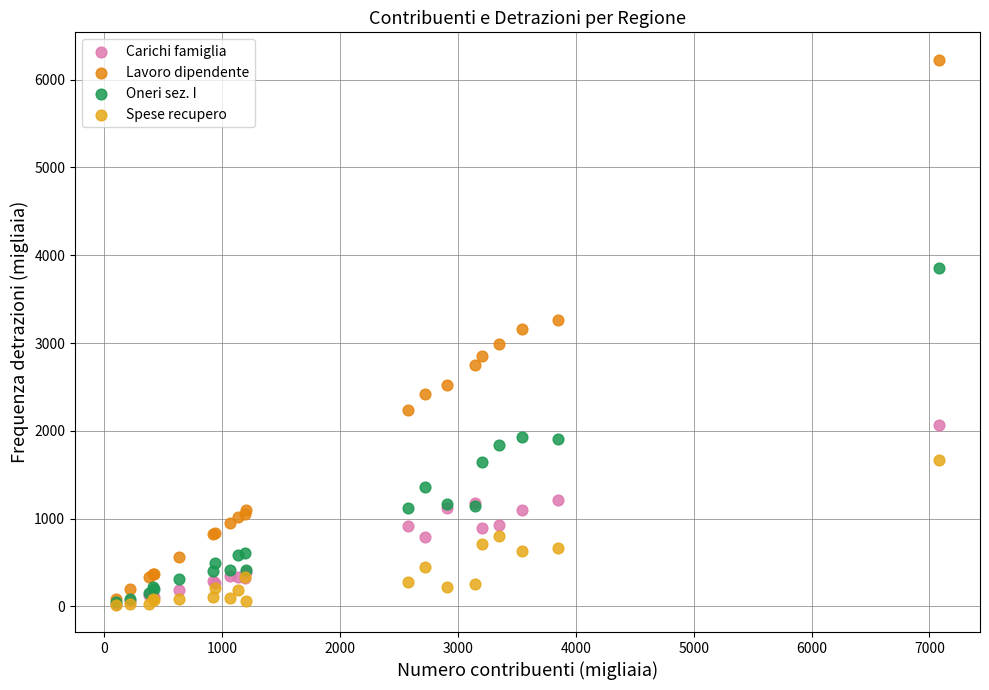

What are all the series names shown in the legend?

Carichi famiglia, Lavoro dipendente, Oneri sez. I, Spese recupero